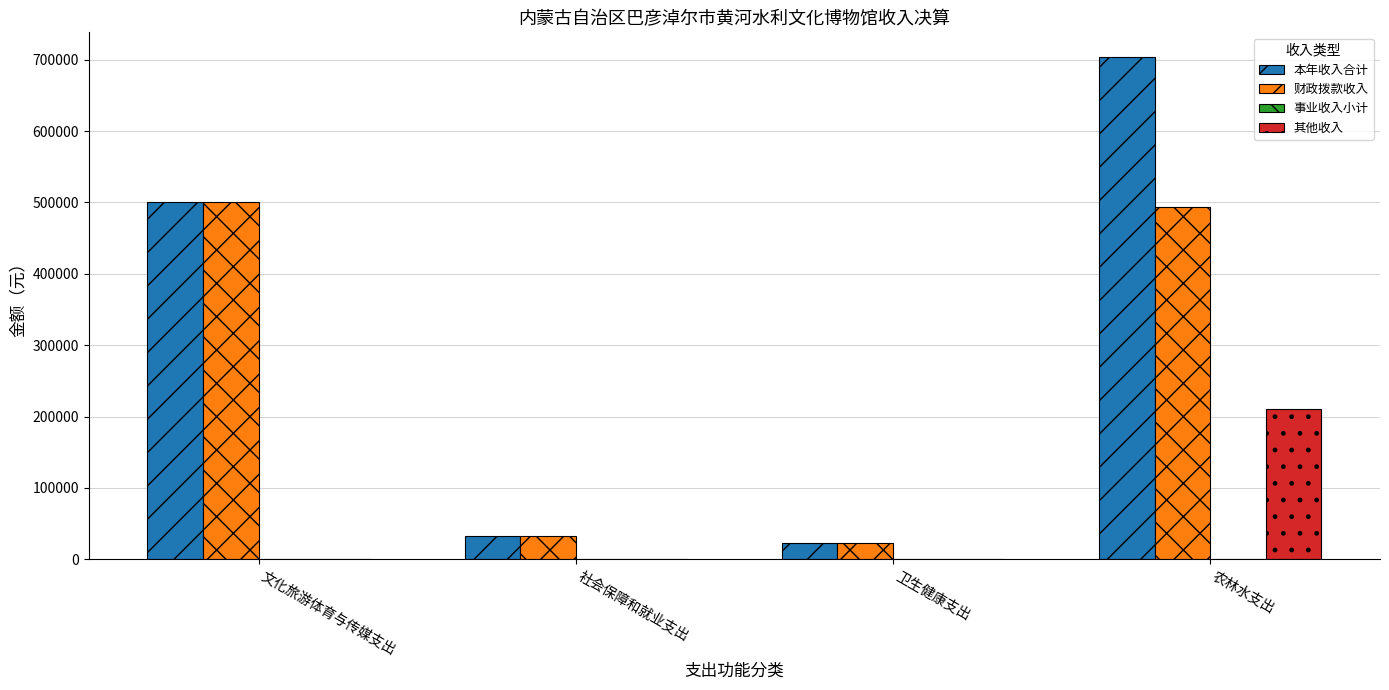

Which series changed the most between 卫生健康支出 and 农林水支出?

本年收入合计